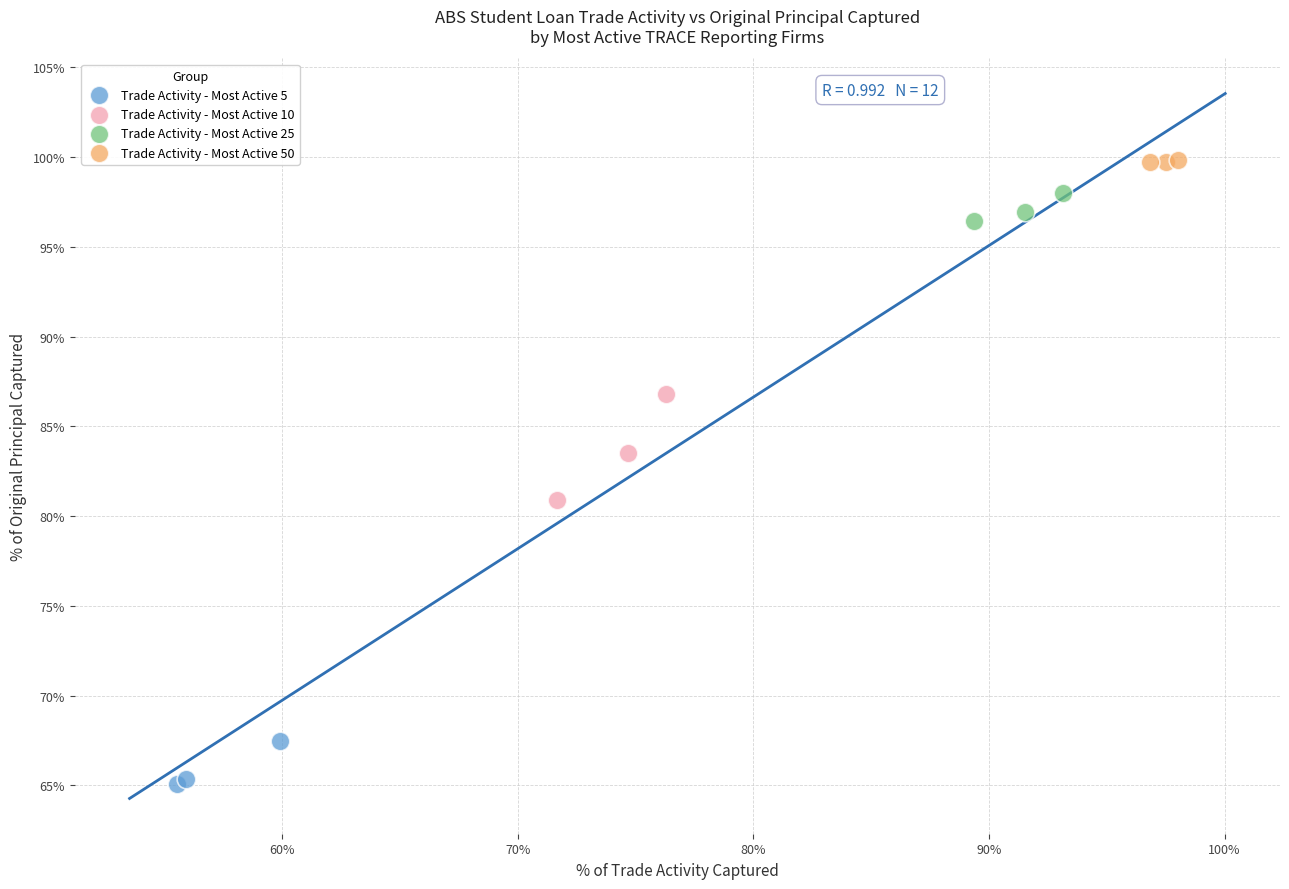

What are all the series names shown in the legend?

Trade Activity - Most Active 5, Trade Activity - Most Active 10, Trade Activity - Most Active 25, Trade Activity - Most Active 50